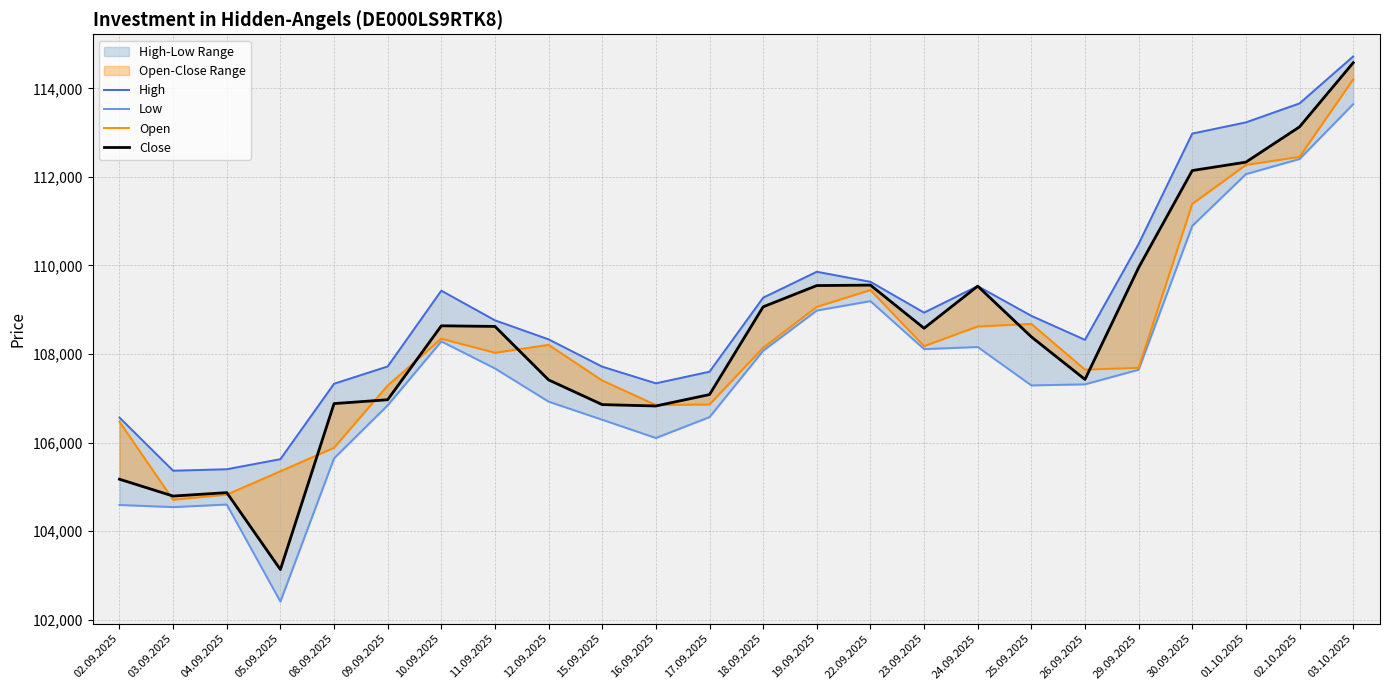

True or false: Close and Low intersect in this chart.

False